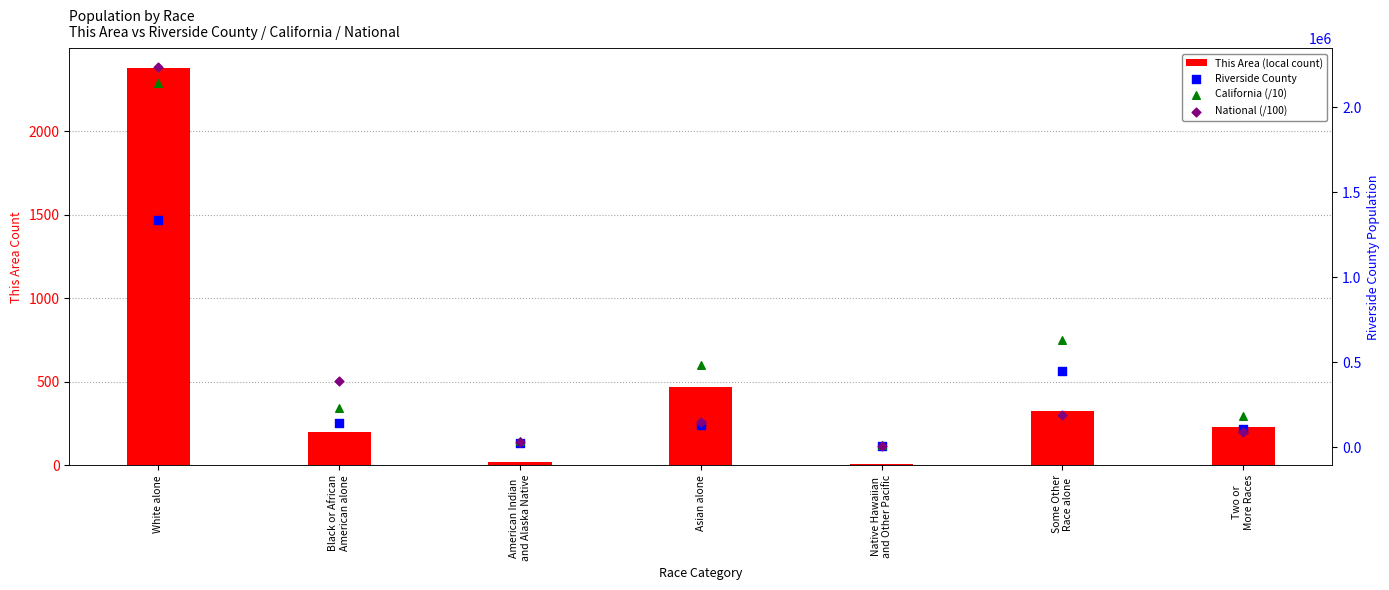

Which series has the largest total across all categories?

California (/10)